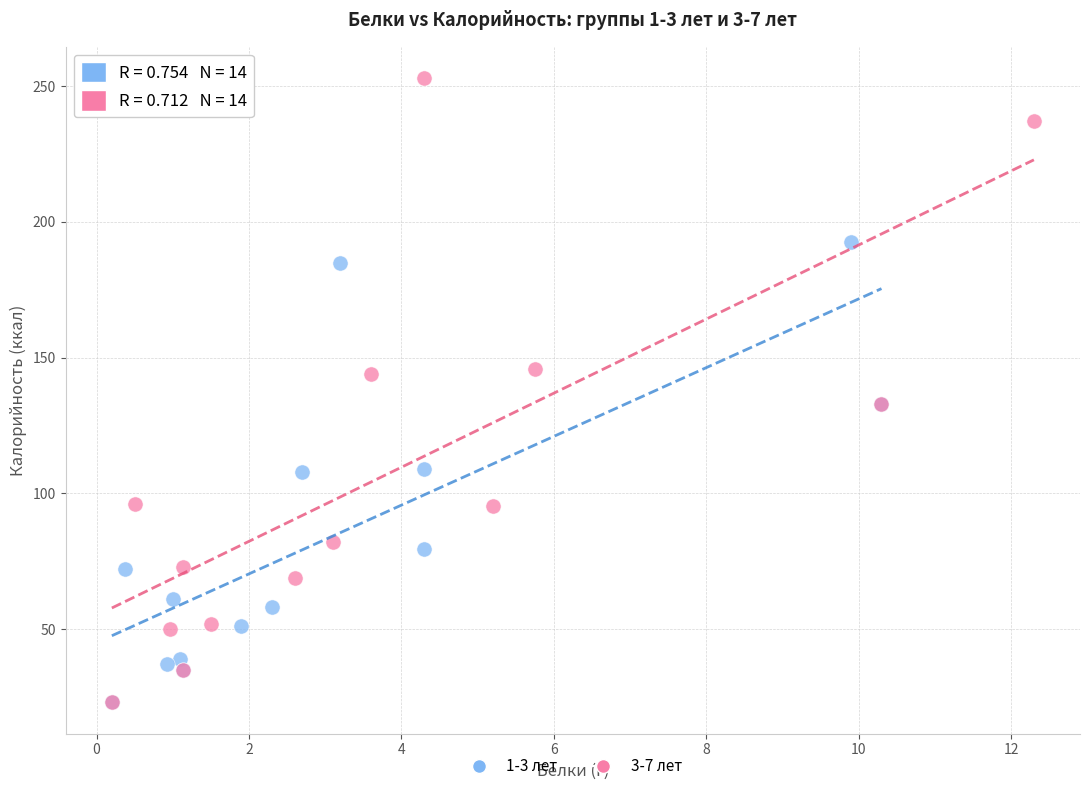

Which series contains the highest Y value?

3-7 лет